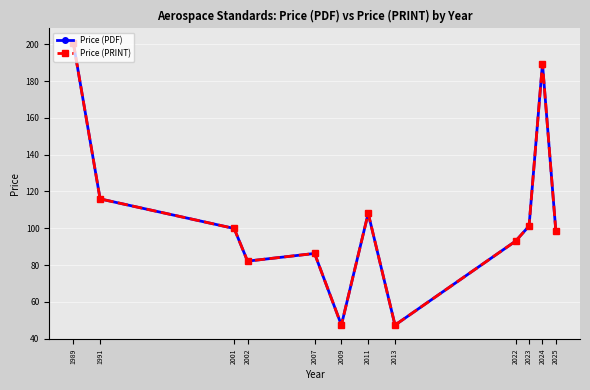

Is this an area chart (filled region under the line)?

No